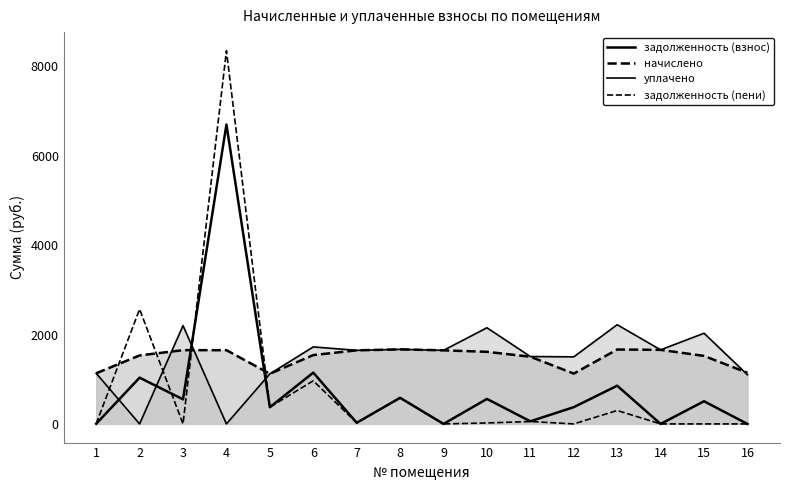

What is the highest value of the задолженность (взнос) series?

6697.6